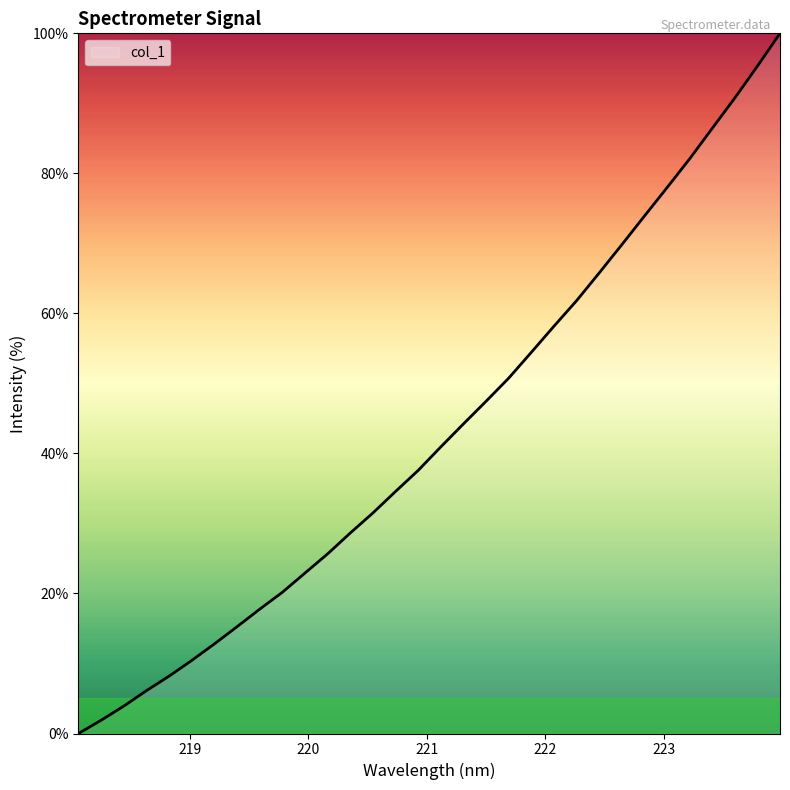

What is the difference between the maximum and minimum values?

100.0